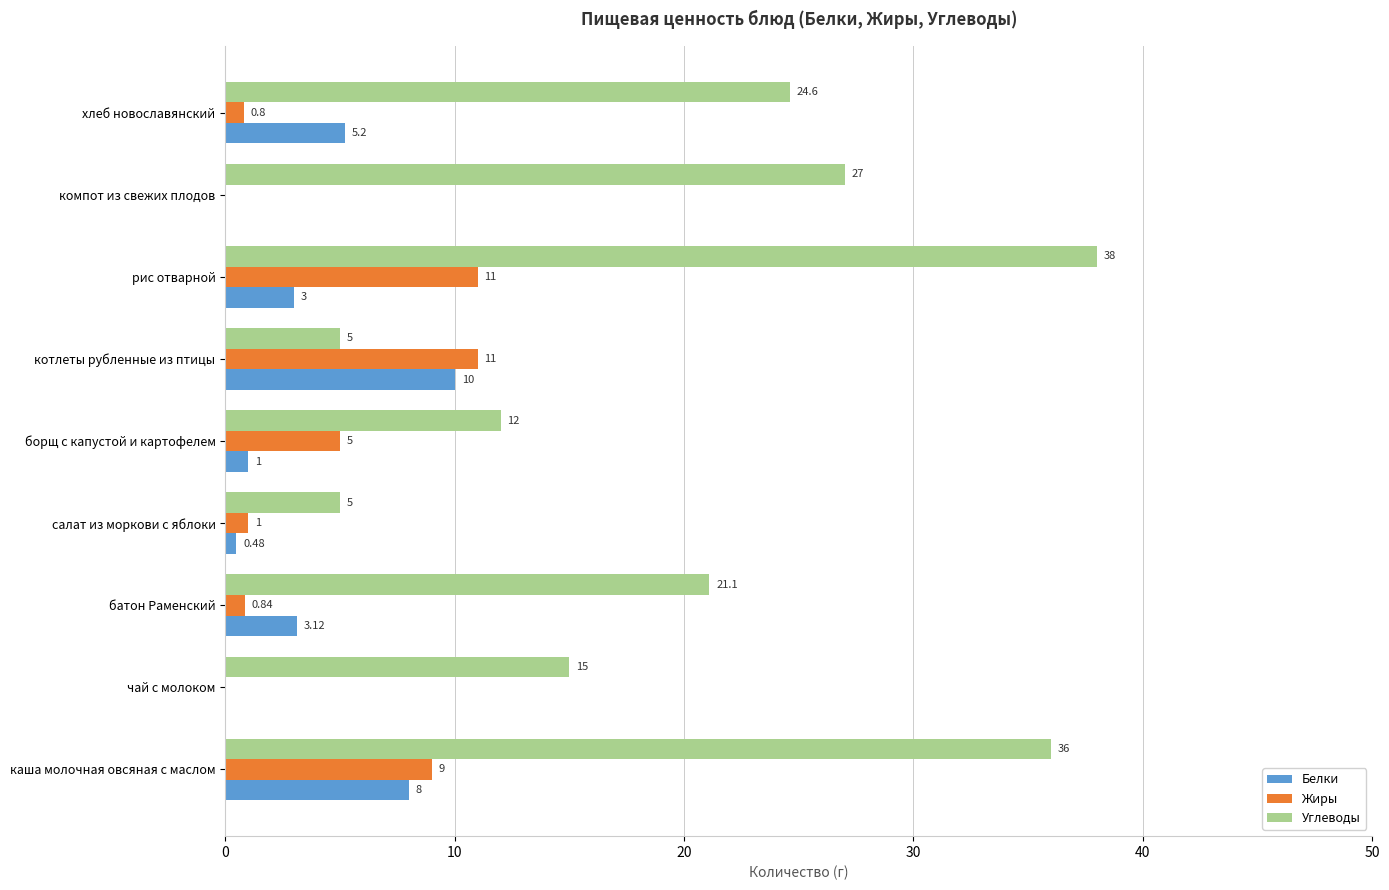

What is the sum of the Углеводы values at чай с молоком and котлеты рубленные из птицы?

20.0